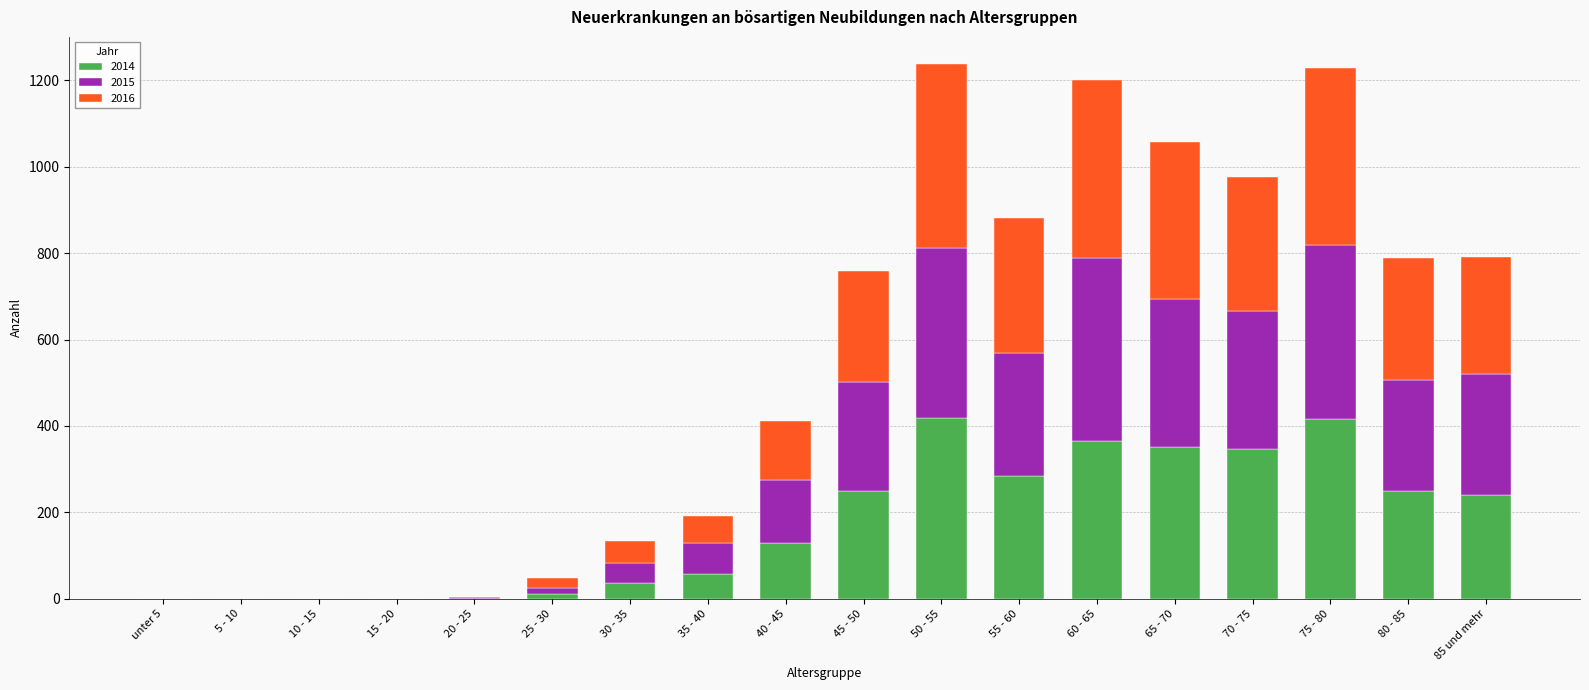

Does the chart contain stacked bars?

Yes